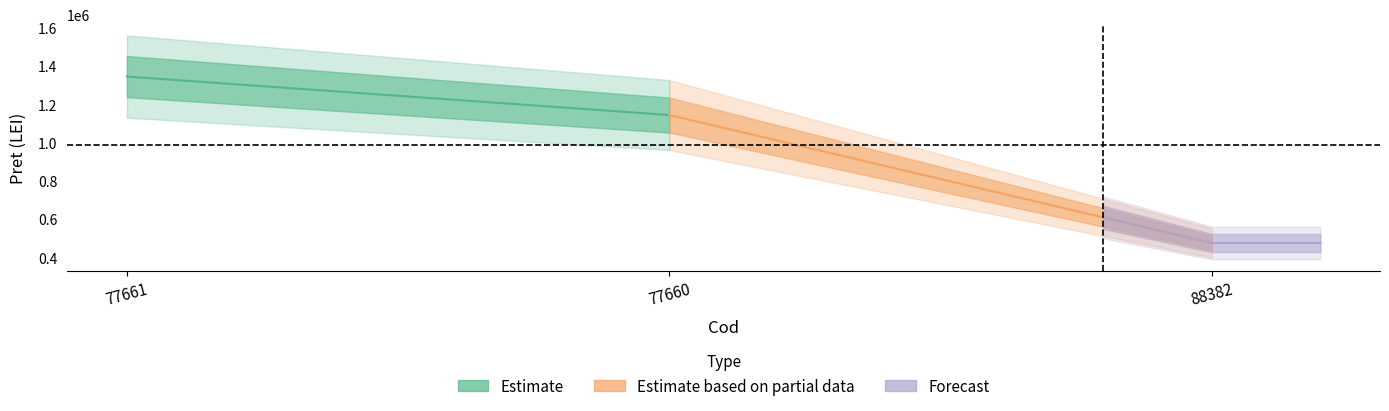

Reading right to left, what are all the values shown in this chart?

473883.5	1142900.0	1344150.0